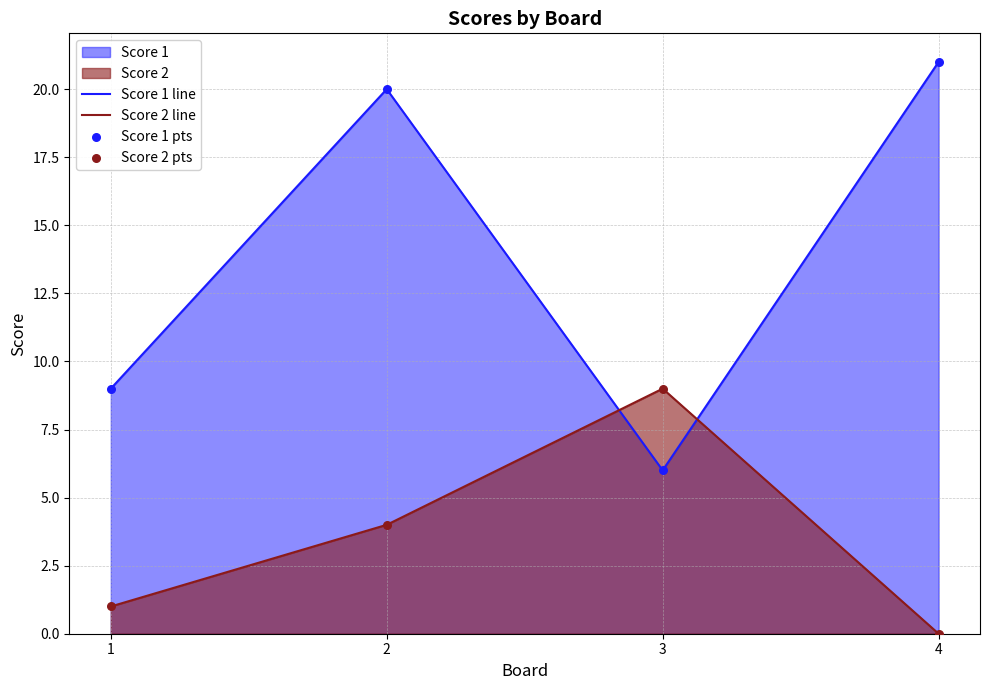

Which series has the largest total across all categories?

Score 1 line